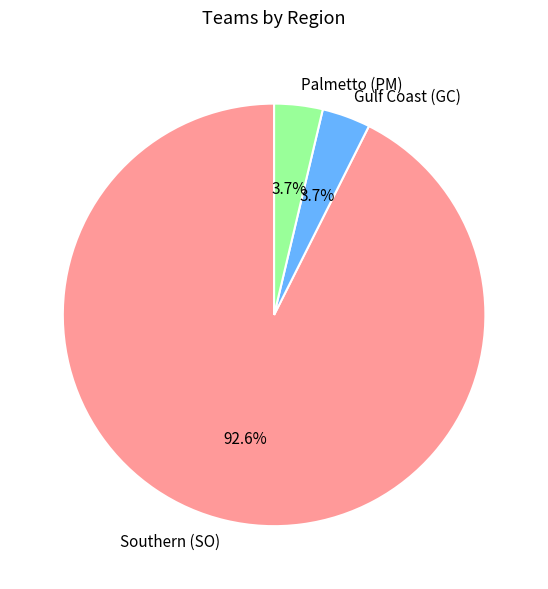

What is the majority slice?

Southern (SO)